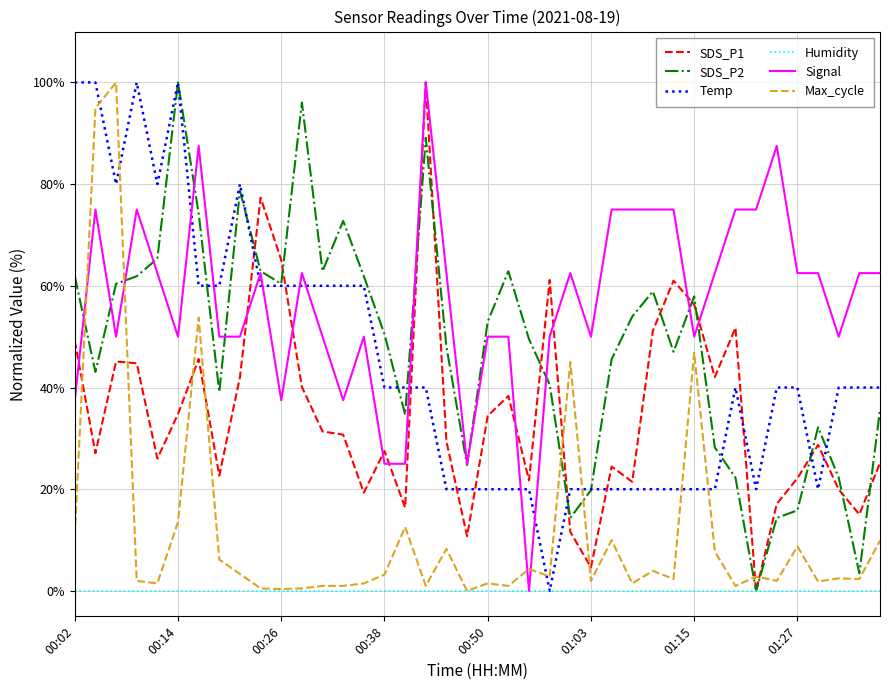

Which series has the largest total across all categories?

Signal